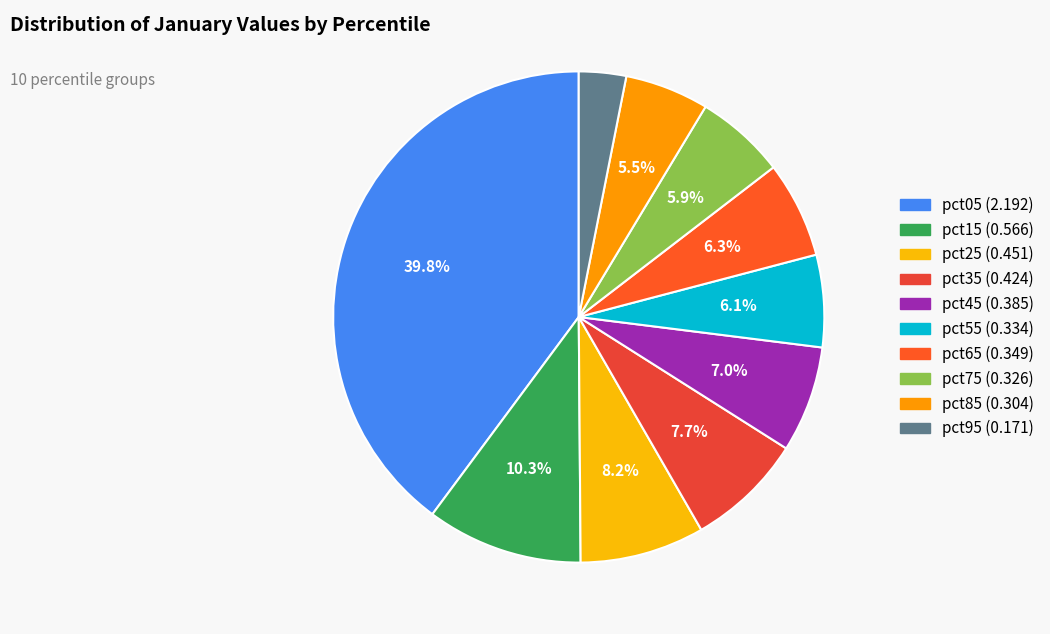

To the nearest percent, what is the combined percentage of pct55 and pct35?

14%